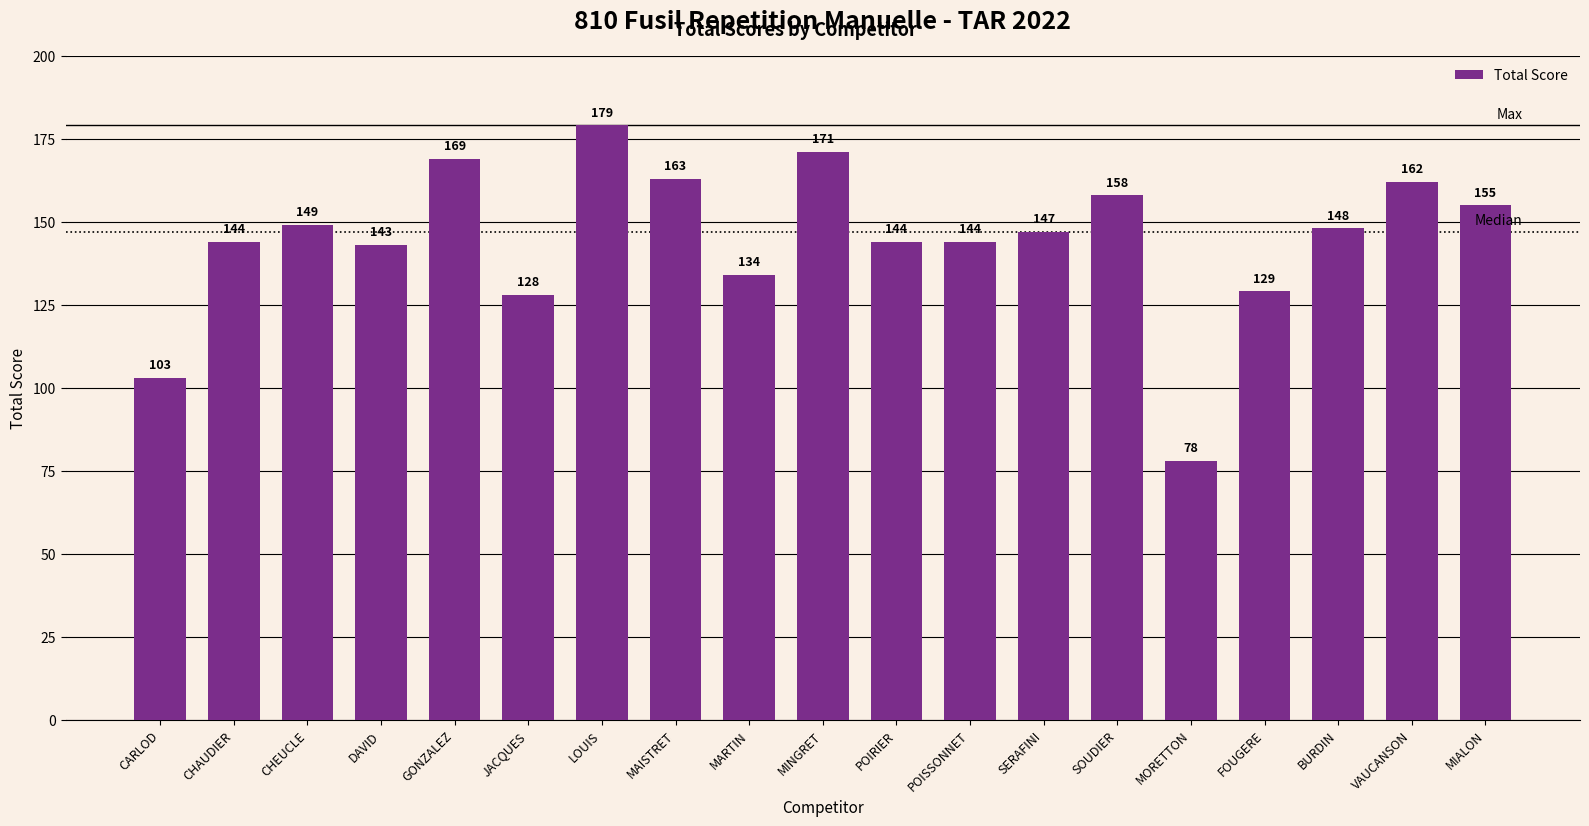

What is the sum of all values?

2748